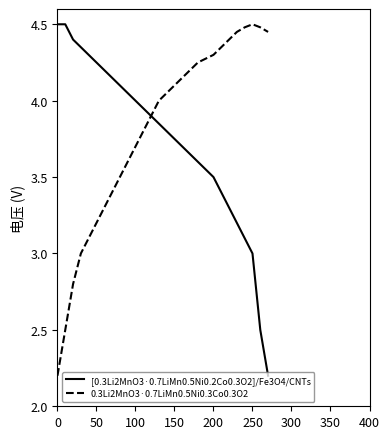

Which series has the largest total across all categories?

0.3Li2MnO3·0.7LiMn0.5Ni0.3Co0.3O2